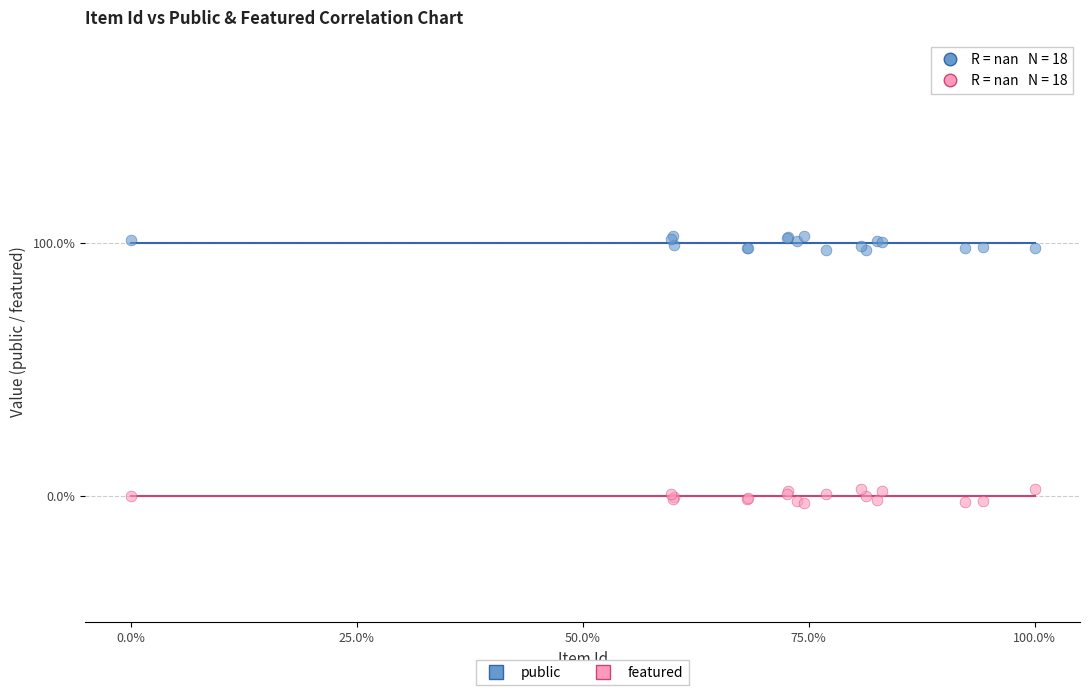

Which series contains the highest Y value?

public